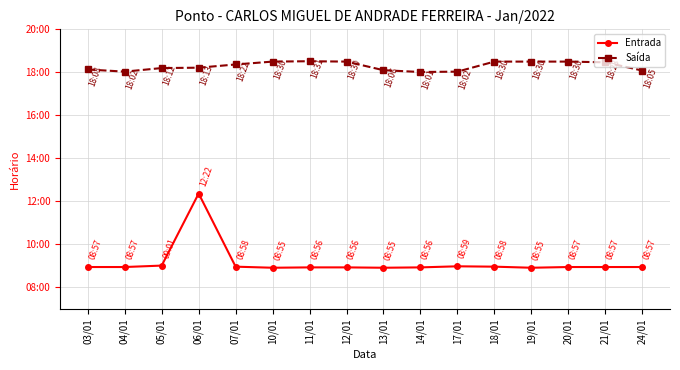

What is the sum of the Entrada values at 14/01 and 24/01?

17.9